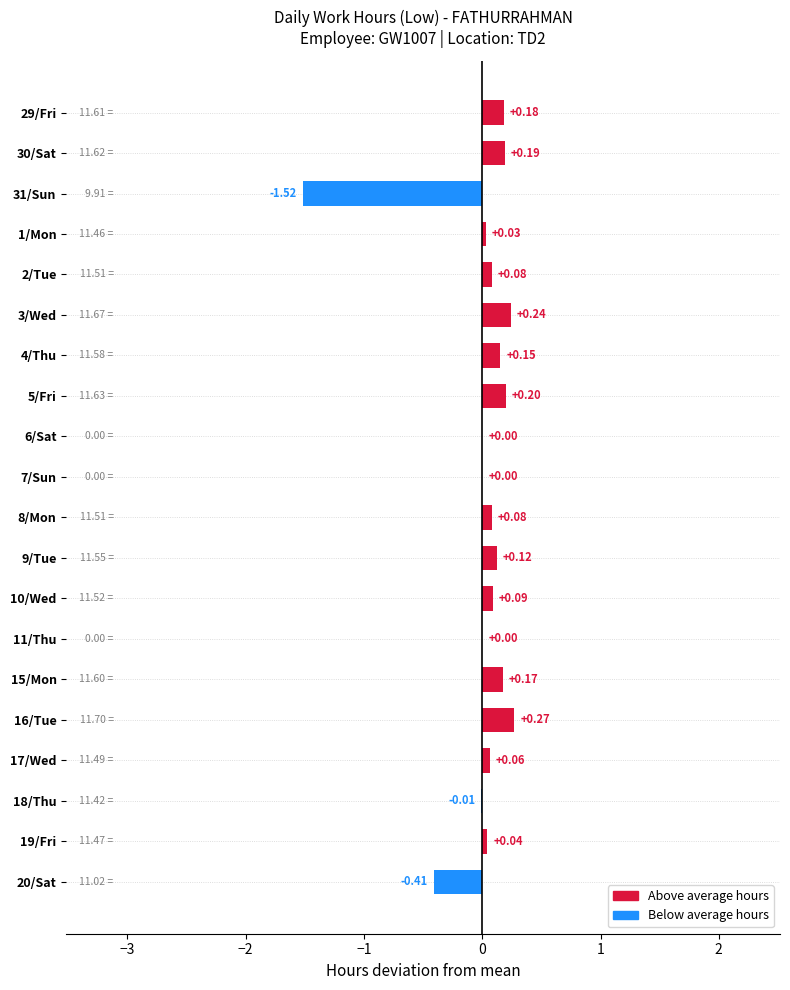

What is the change in value from 31/Sun to 2/Tue?

+1.6